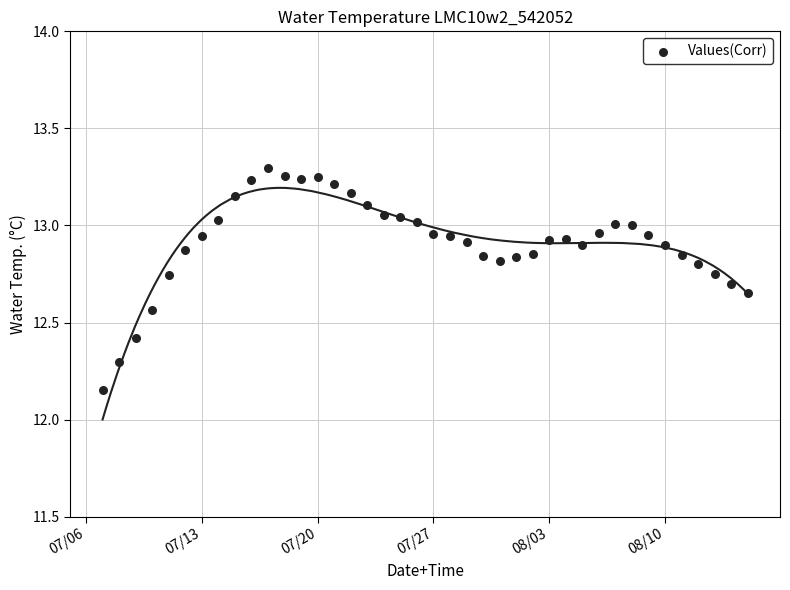

What is the range of X values (max minus min)?

39.0